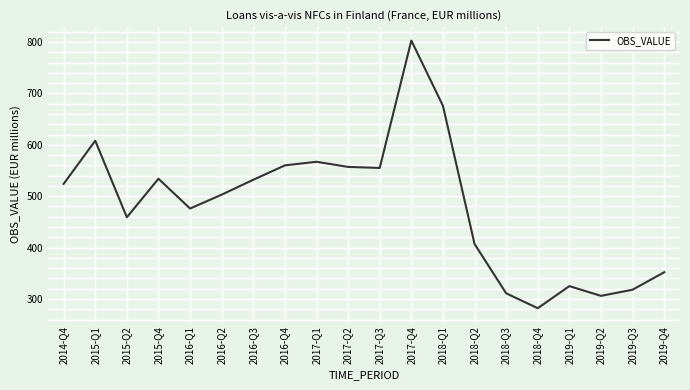

Read the value at 2017-Q4.

803